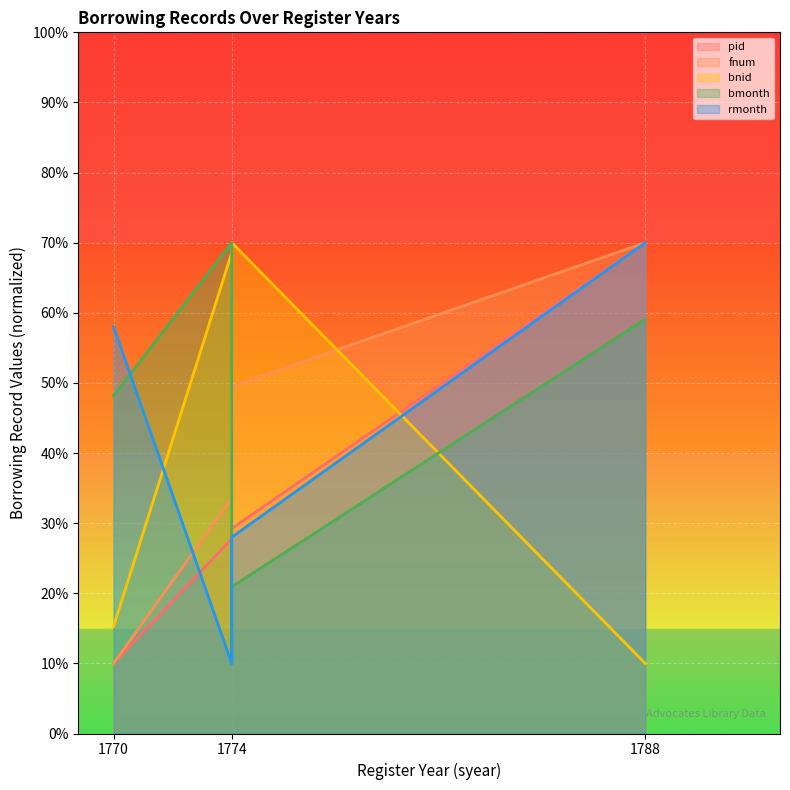

Which series has the widest spread of values?

pid